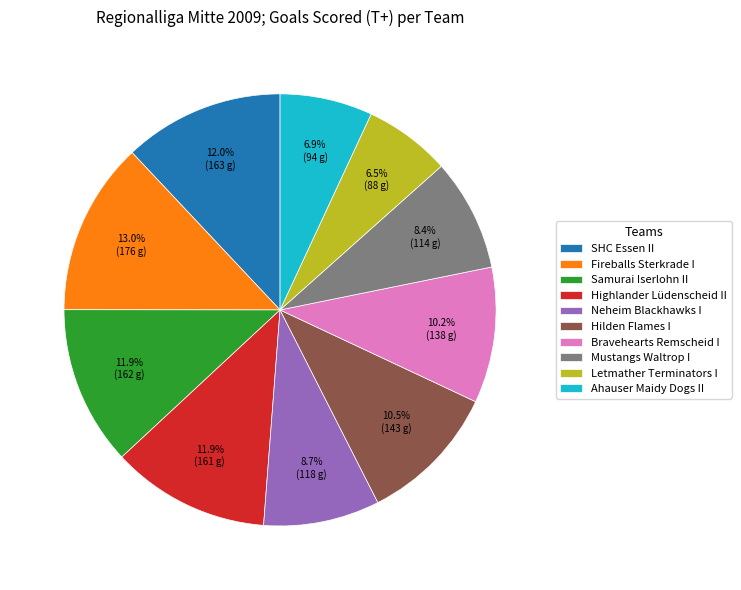

Does any single category account for the majority?

No